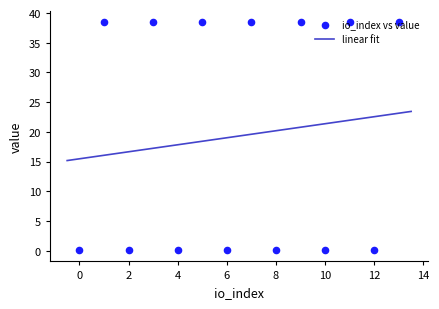

Approximately how many times larger is the value at 6 compared to 10?

1.0